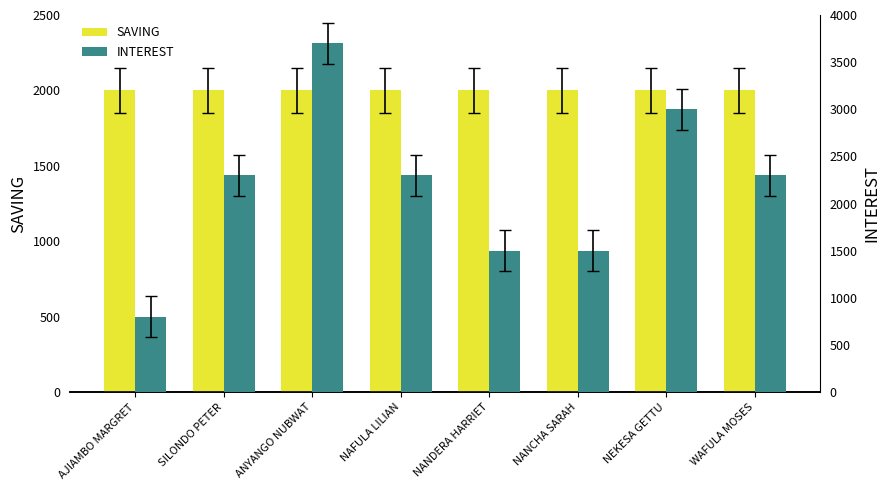

What is the difference between the second highest and minimum values in the INTEREST series?

2200